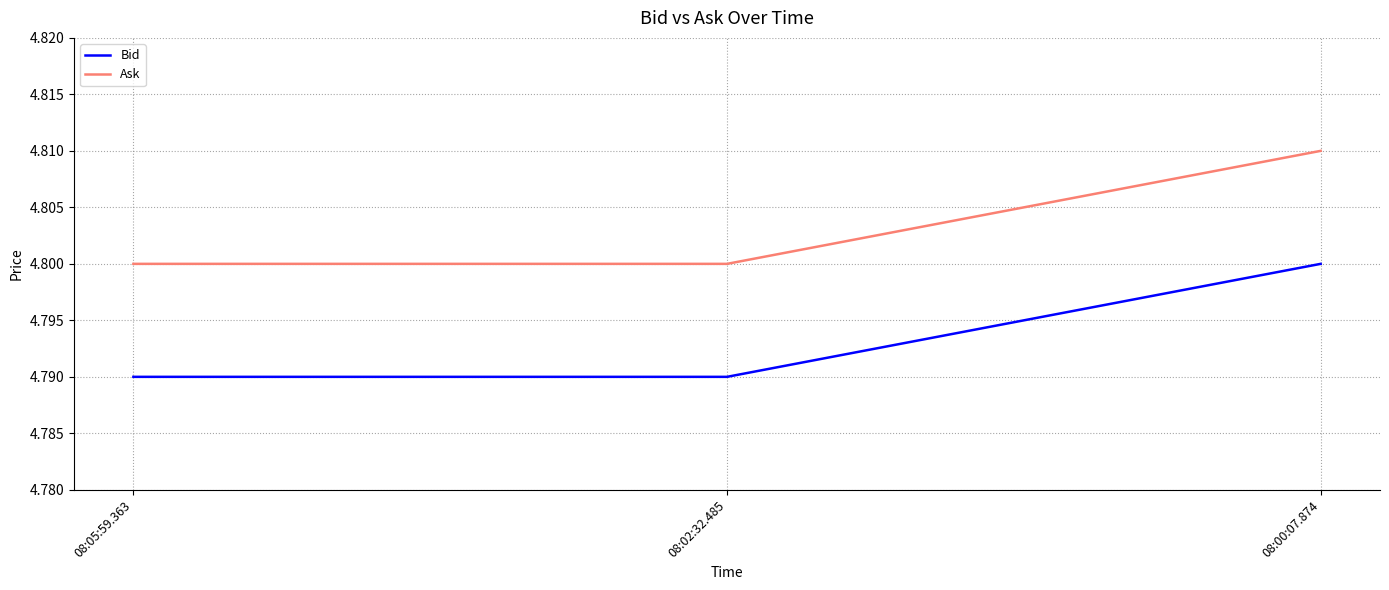

Is the value of Ask at 08:05:59.363 greater than the value of Bid at 08:02:32.485?

Yes